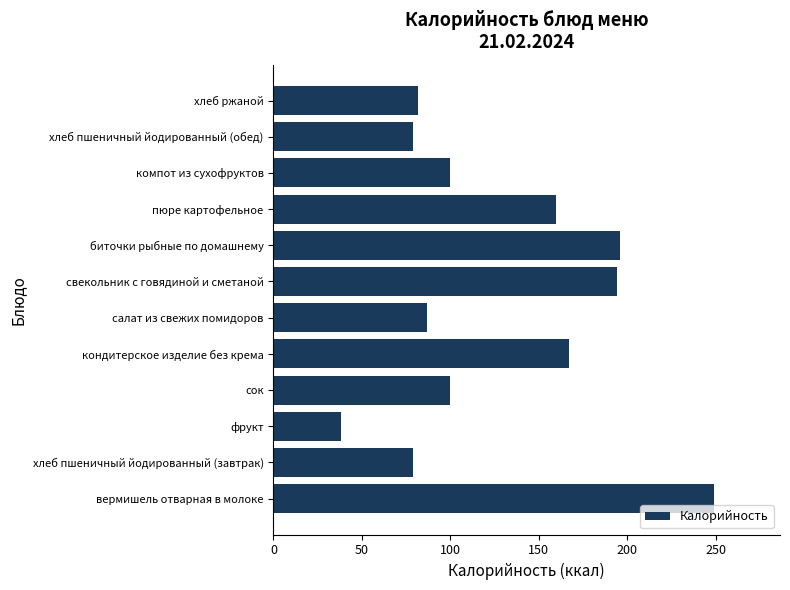

What is the sum of the values at свекольник с говядиной и сметаной and хлеб пшеничный йодированный (завтрак)?

273